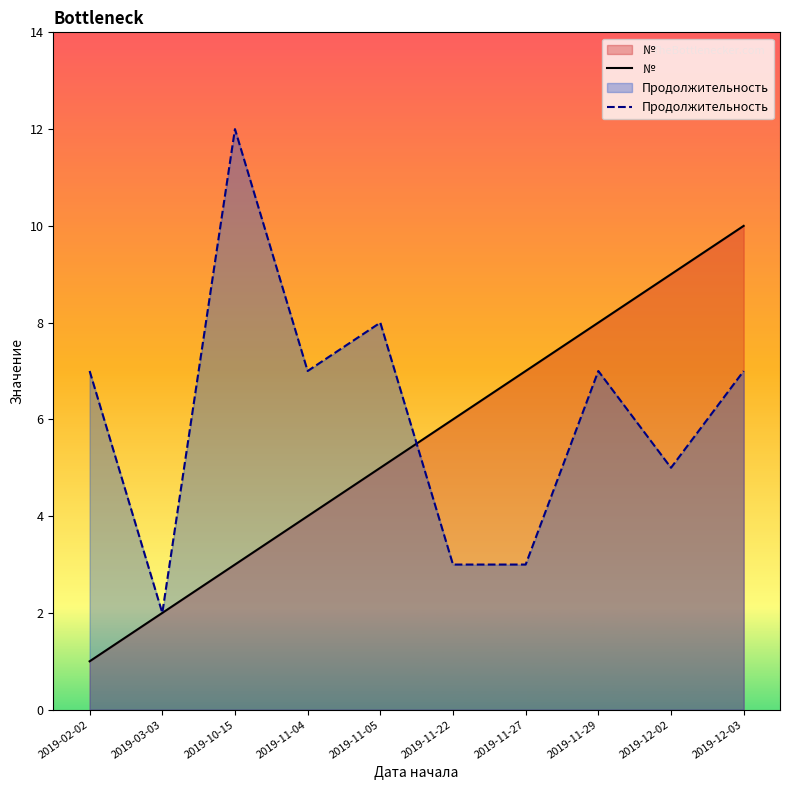

The value of № at 2019-12-03 is 10. True or false?

True